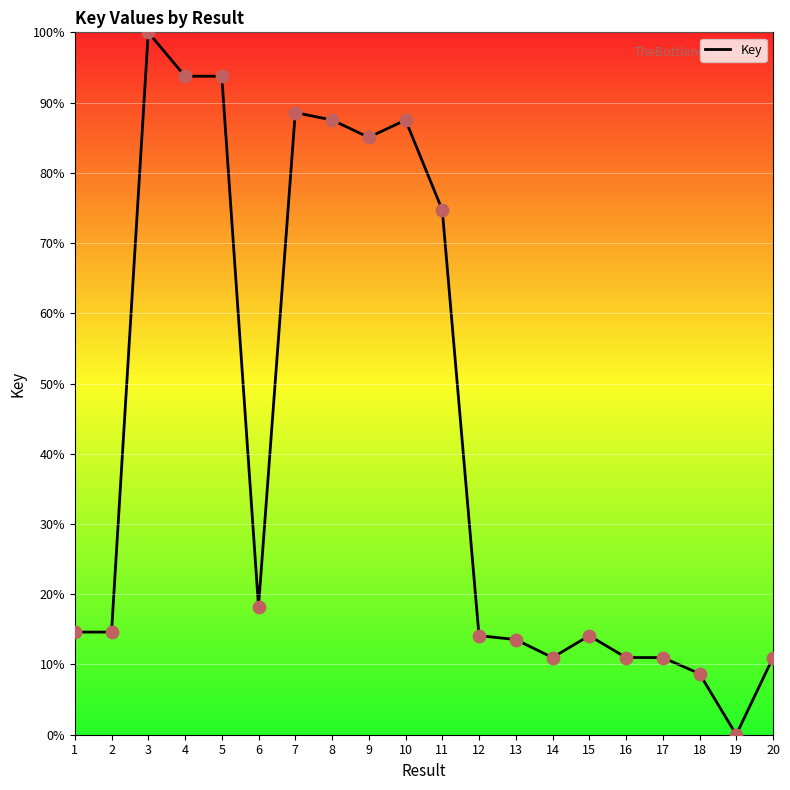

Approximately how many times larger is the value at 11 compared to 13?

5.5